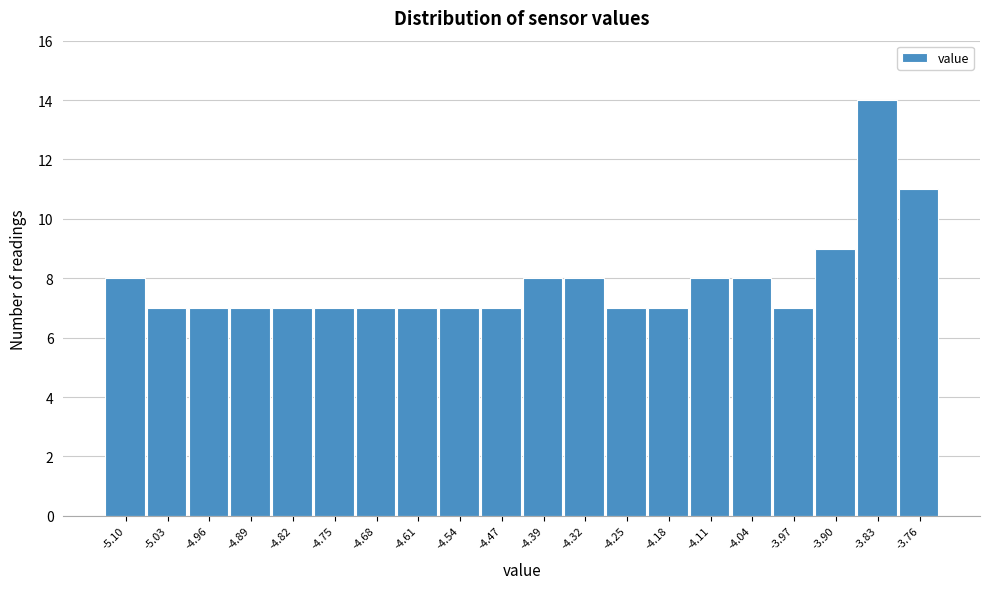

Reading left to right, what are all the values shown in this chart?

-5.10=8	-5.03=7	-4.96=7	-4.89=7	-4.82=7	-4.75=7	-4.68=7	-4.61=7	-4.54=7	-4.47=7	-4.39=8	-4.32=8	-4.25=7	-4.18=7	-4.11=8	-4.04=8	-3.97=7	-3.90=9	-3.83=14	-3.76=11